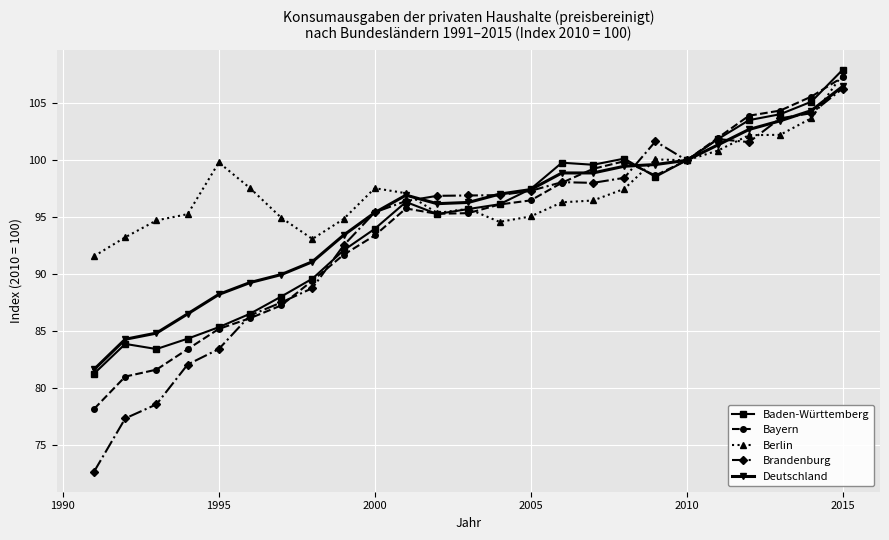

Which series has the largest total across all categories?

Berlin